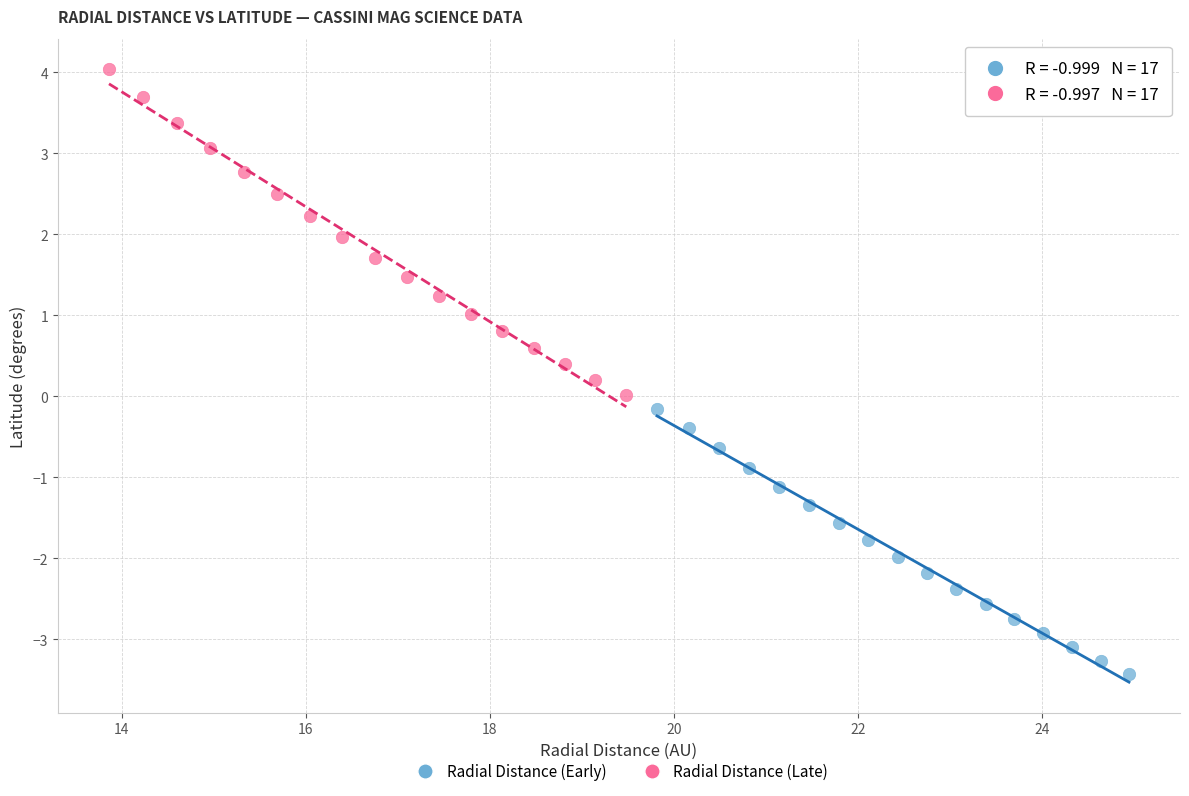

What are all the series names shown in the legend?

Radial Distance (Early), Radial Distance (Late)